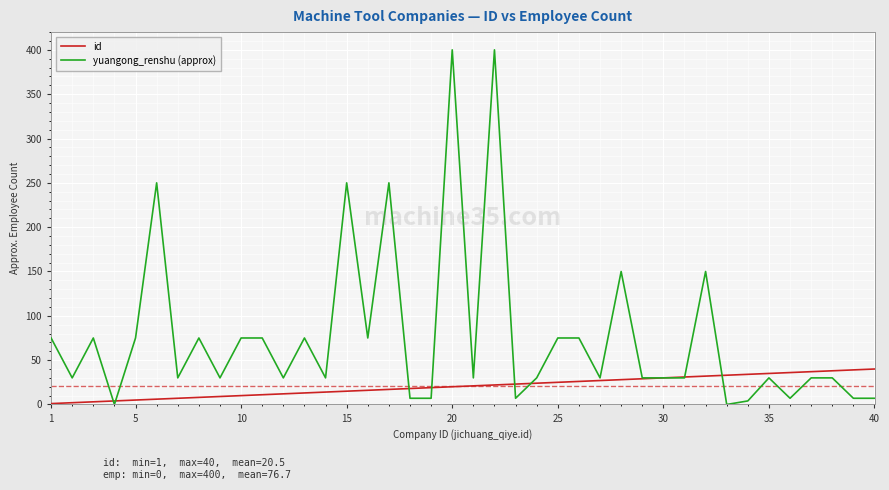

Which series has the largest range (max minus min)?

yuangong_renshu (approx)